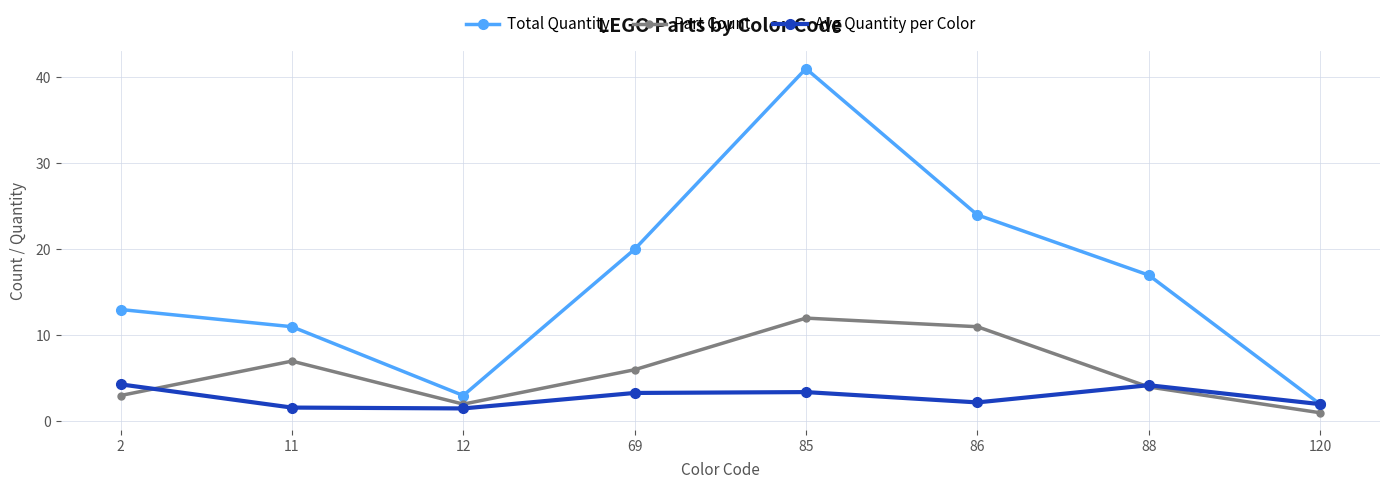

At which label does Total Quantity reach its peak?

85